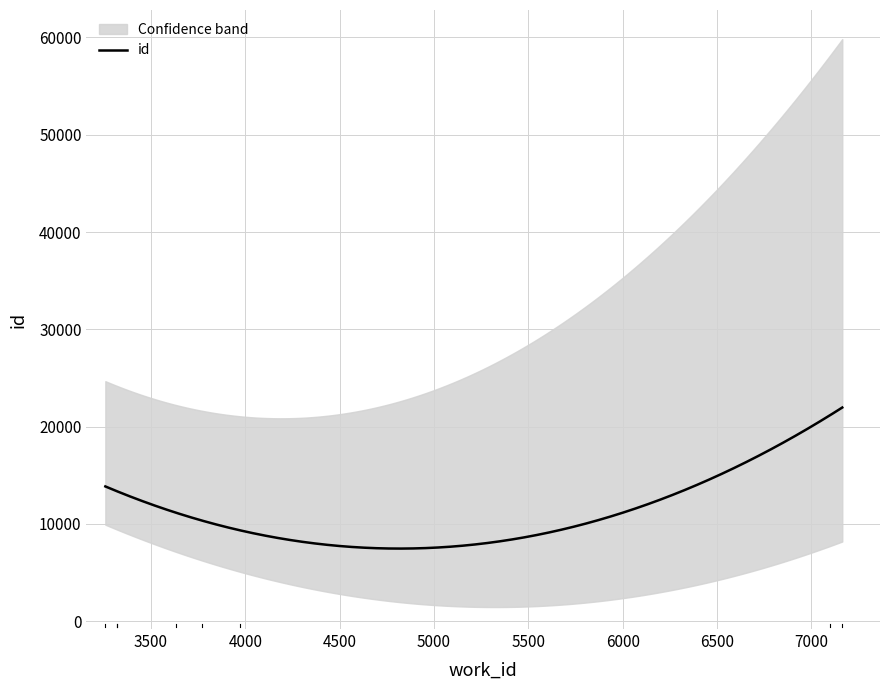

What is the highest value of the id series?

21964.7